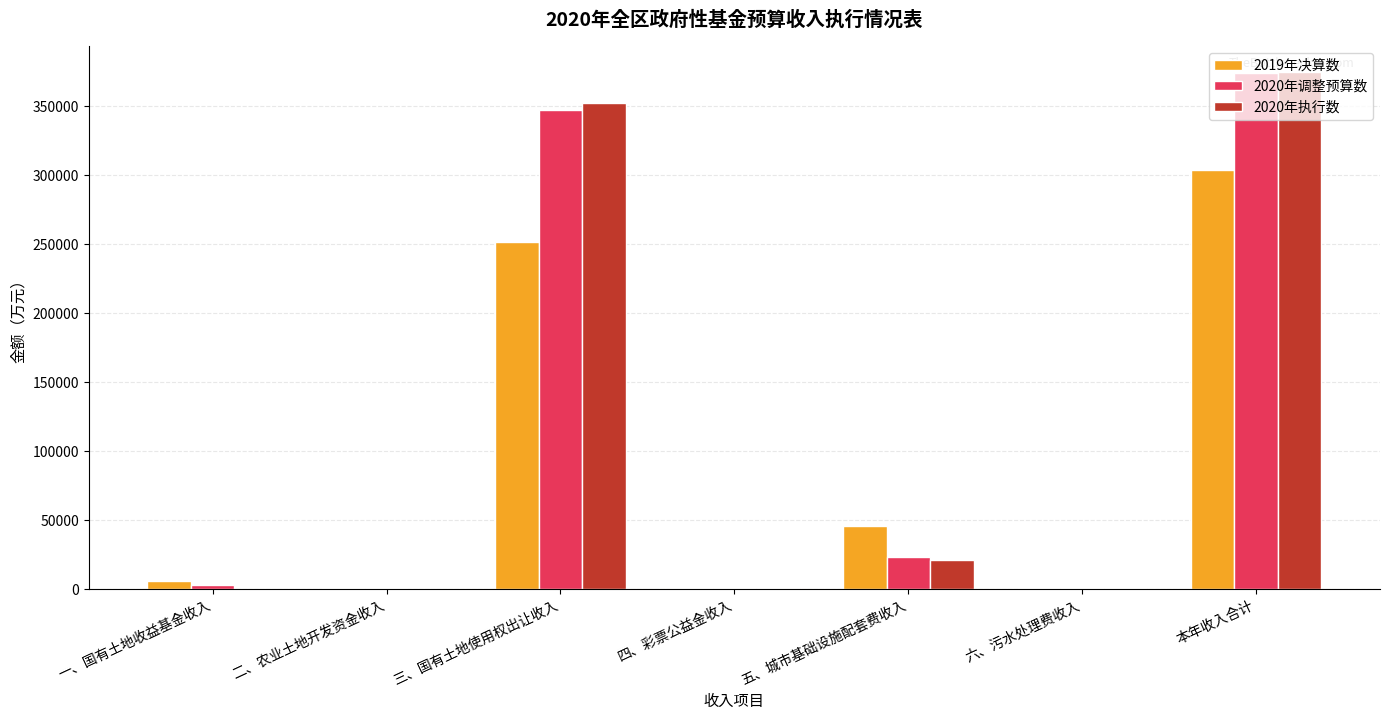

At which label does 2019年决算数 reach its peak?

本年收入合计